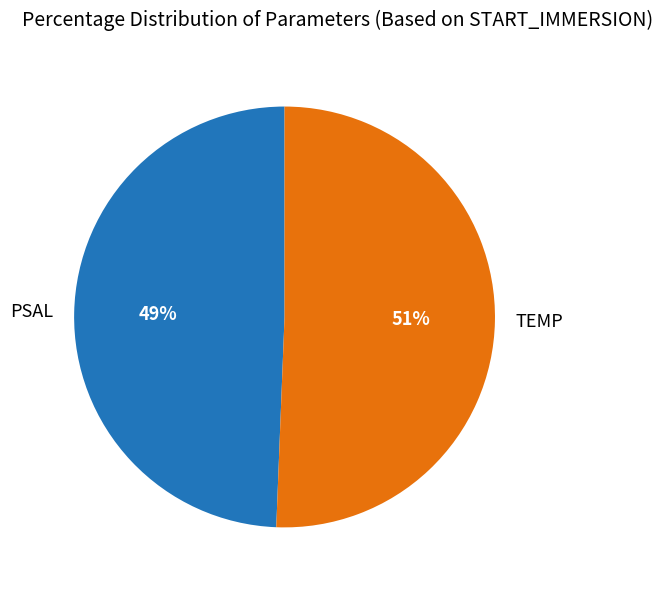

Count the number of slices in the pie.

2